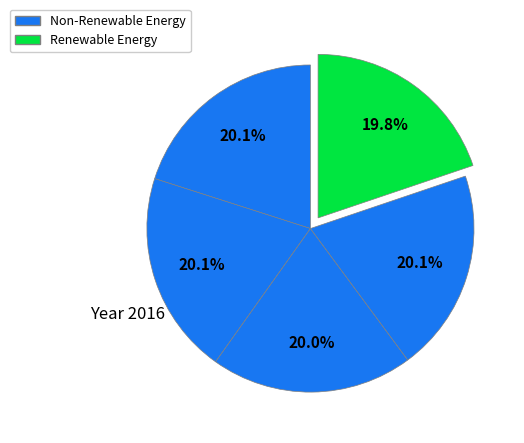

How many segments does this pie chart have?

5